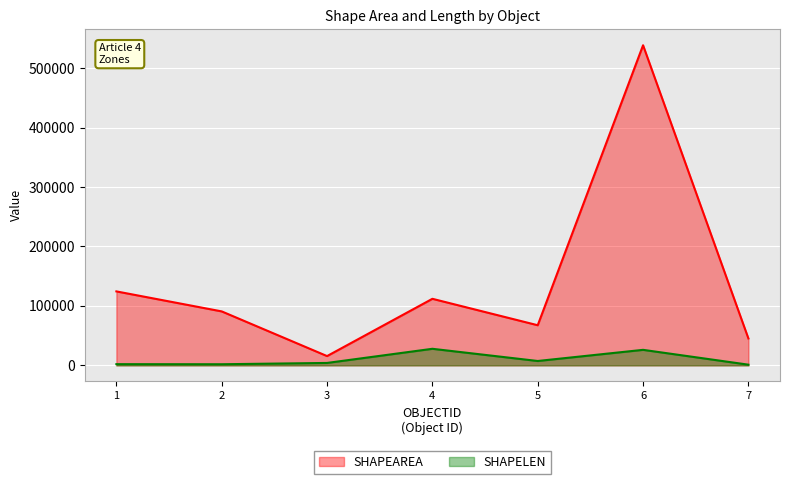

What is the difference between the maximum and minimum values in the SHAPEAREA series?

522868.3